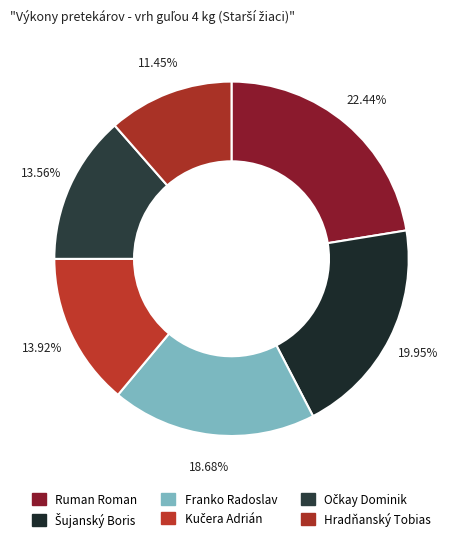

Rank the categories by value from highest to lowest.

Ruman Roman, Šujanský Boris, Franko Radoslav, Kučera Adrián, Očkay Dominik, Hradňanský Tobias